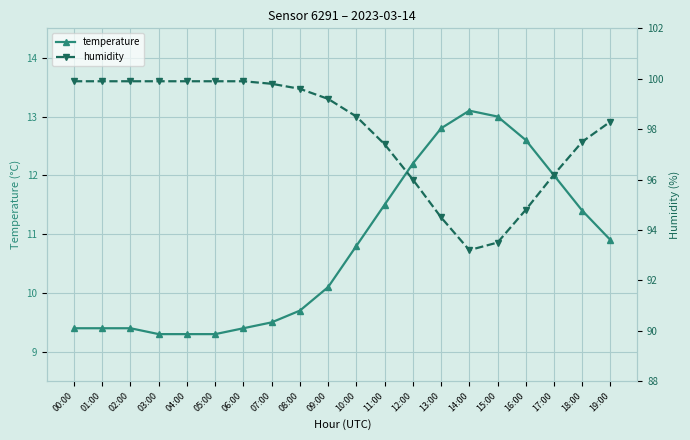

List the series in order of their peak value, highest first.

humidity, temperature